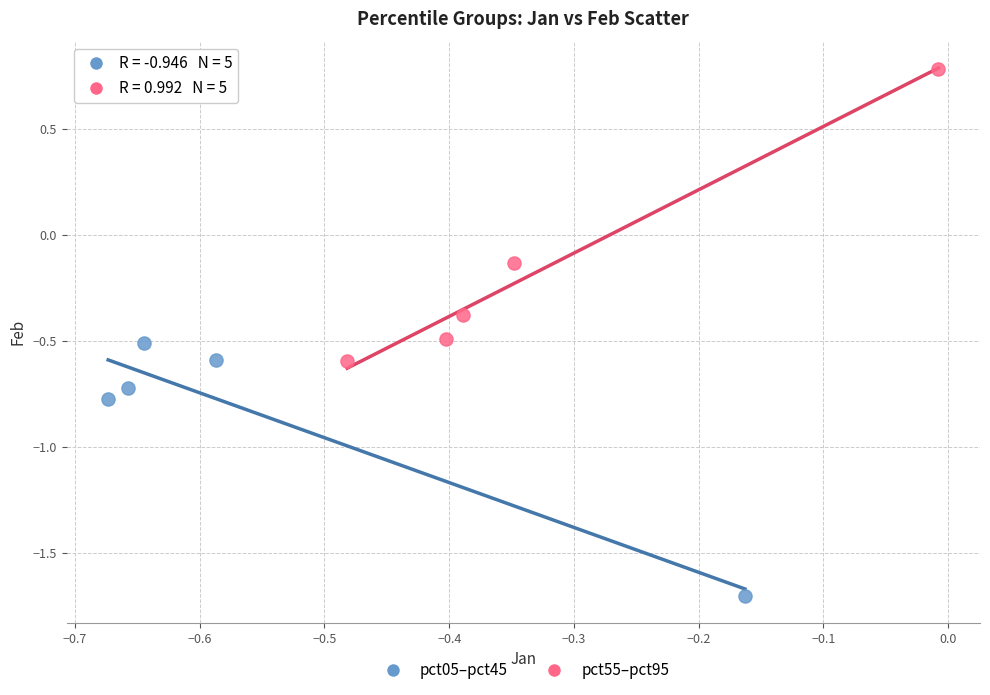

Which series contains the highest Y value?

pct55–pct95